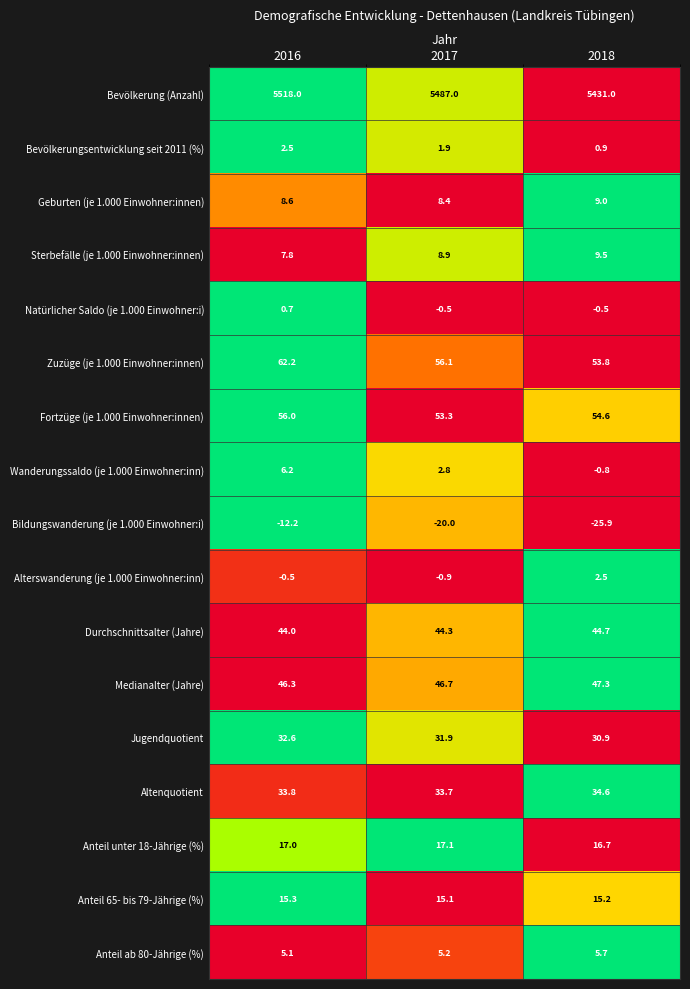

At 2016, list the series in order from smallest to largest.

Bildungswanderung (je 1.000 Einwohner:i), Alterswanderung (je 1.000 Einwohner:inn), Natürlicher Saldo (je 1.000 Einwohner:i), Bevölkerungsentwicklung seit 2011 (%), Anteil ab 80-Jährige (%), Wanderungssaldo (je 1.000 Einwohner:inn), Sterbefälle (je 1.000 Einwohner:innen), Geburten (je 1.000 Einwohner:innen), Anteil 65- bis 79-Jährige (%), Anteil unter 18-Jährige (%), Jugendquotient, Altenquotient, Durchschnittsalter (Jahre), Medianalter (Jahre), Fortzüge (je 1.000 Einwohner:innen), Zuzüge (je 1.000 Einwohner:innen), Bevölkerung (Anzahl)